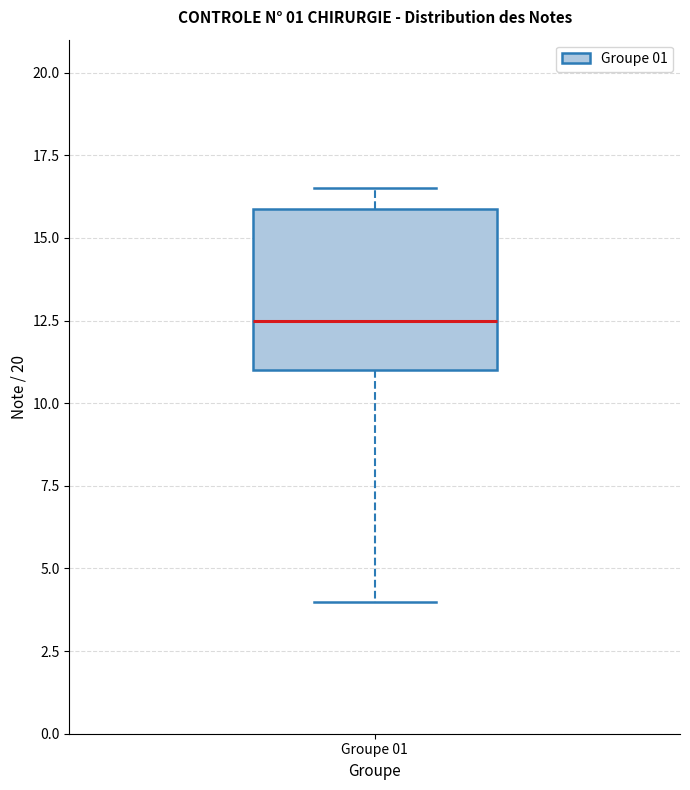

Where does the upper whisker of the box for Groupe 01 end on the y-axis? The values are not printed on the chart, so give them approximately, as read against the axis.

16.5